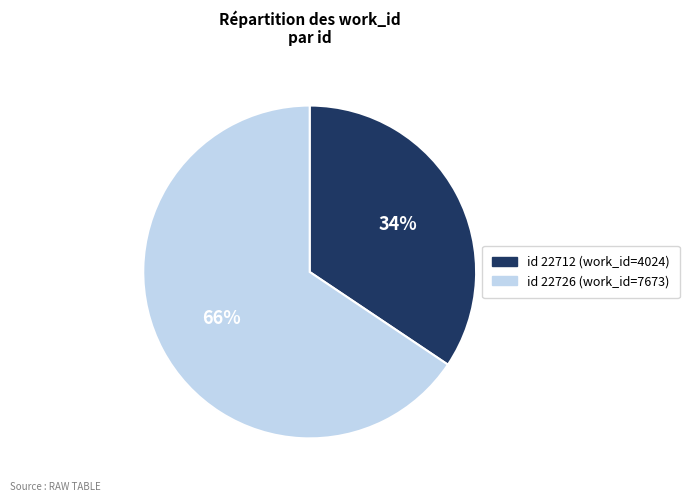

To the nearest percent, what is the average slice percentage?

50%